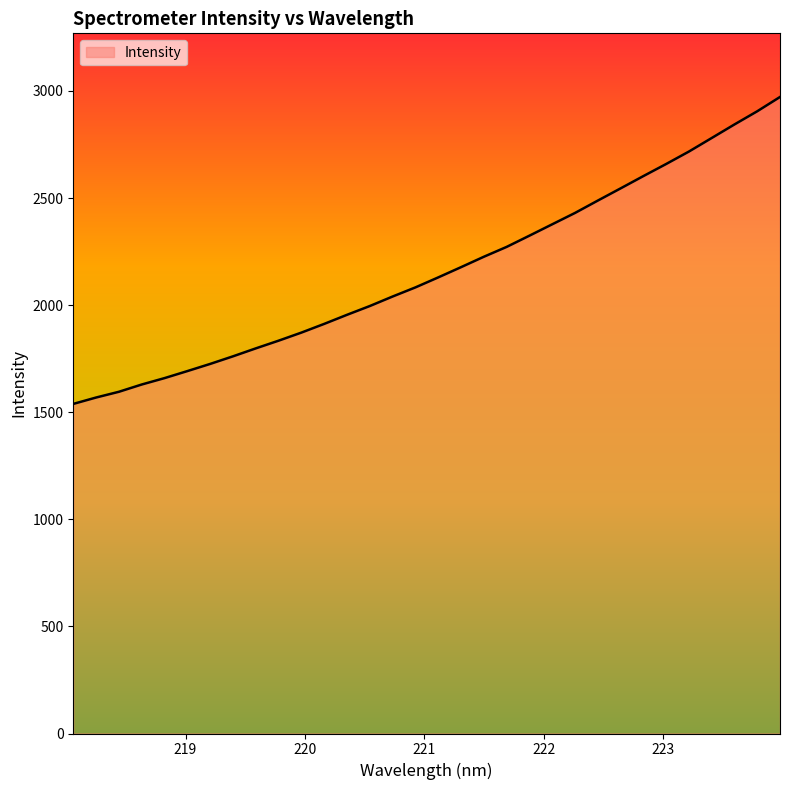

What is the minimum value shown in the chart?

1538.8